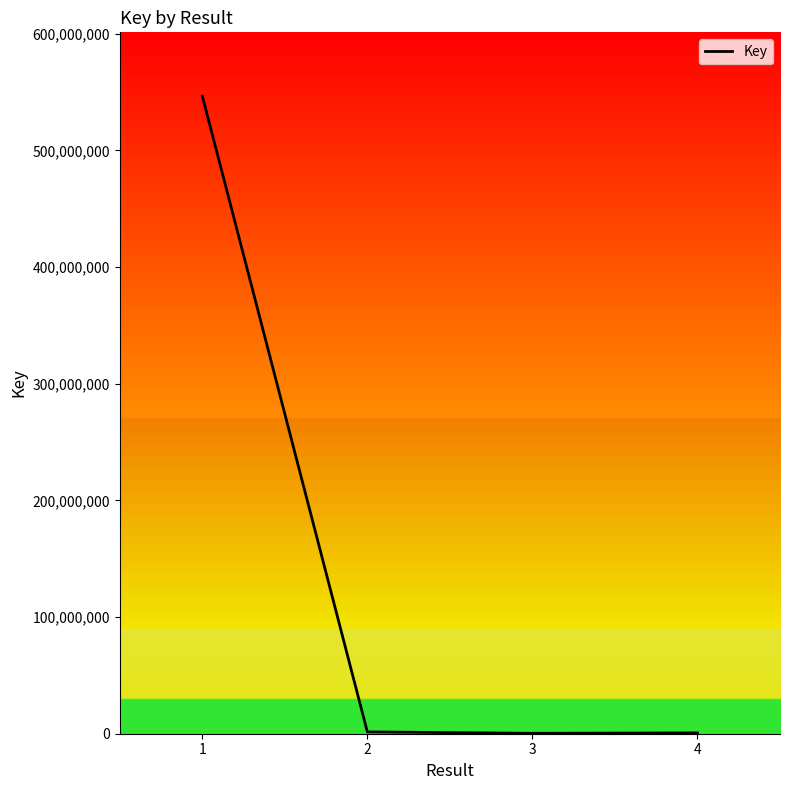

How many values are below 1547886?

2